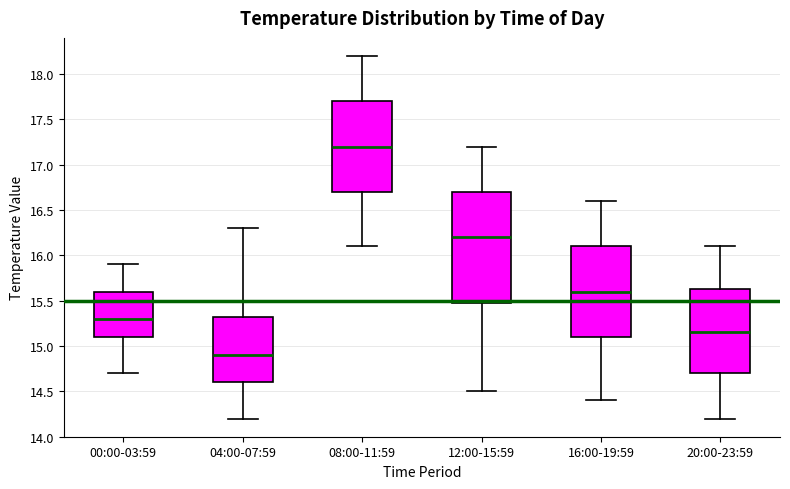

Reading left to right, transcribe this box plot: for each box, give where its median line is, the range the box spans, and where its two whiskers end, as read against the y-axis. The values are not printed on the chart, so give them approximately, as read against the axis.

00:00-03:59: median 15.30, box 15.10 to 15.60, whiskers 14.70 to 15.90
04:00-07:59: median 14.90, box 14.60 to 15.35, whiskers 14.20 to 16.30
08:00-11:59: median 17.20, box 16.70 to 17.70, whiskers 16.10 to 18.20
12:00-15:59: median 16.20, box 15.50 to 16.70, whiskers 14.50 to 17.20
16:00-19:59: median 15.60, box 15.10 to 16.10, whiskers 14.40 to 16.60
20:00-23:59: median 15.15, box 14.70 to 15.65, whiskers 14.20 to 16.10